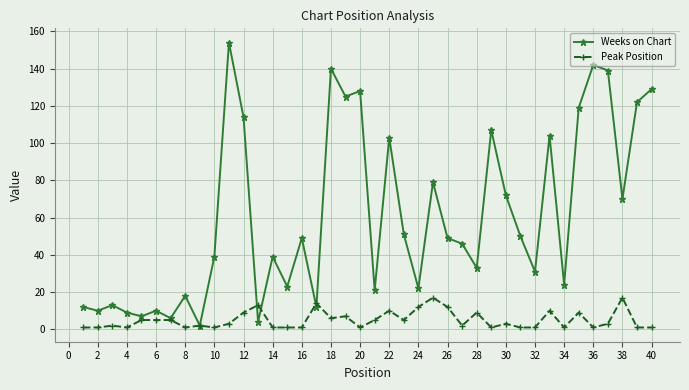

True or false: Weeks on Chart has more than 2 interior local peaks.

True